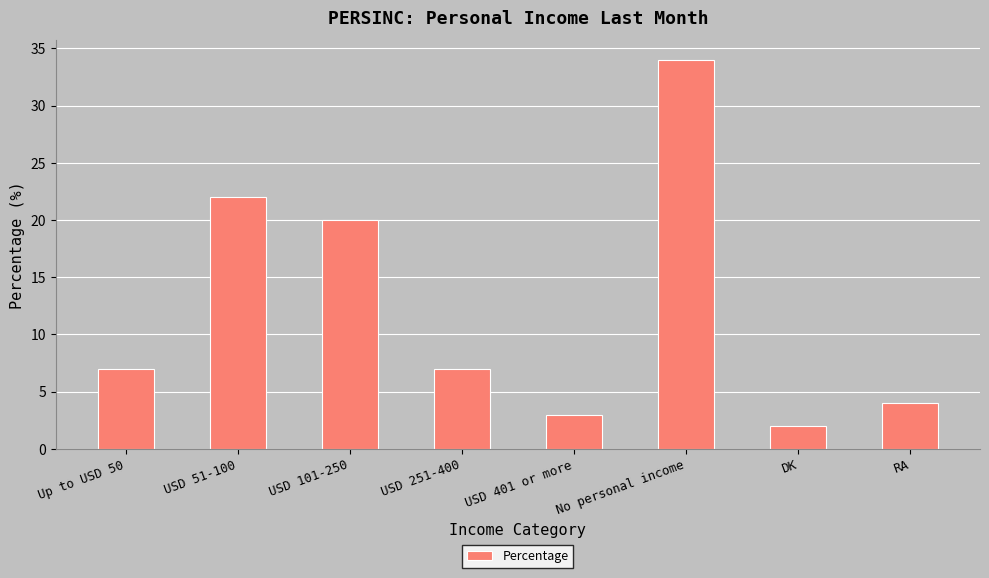

Where is the data nearest to the value 18?

USD 101-250